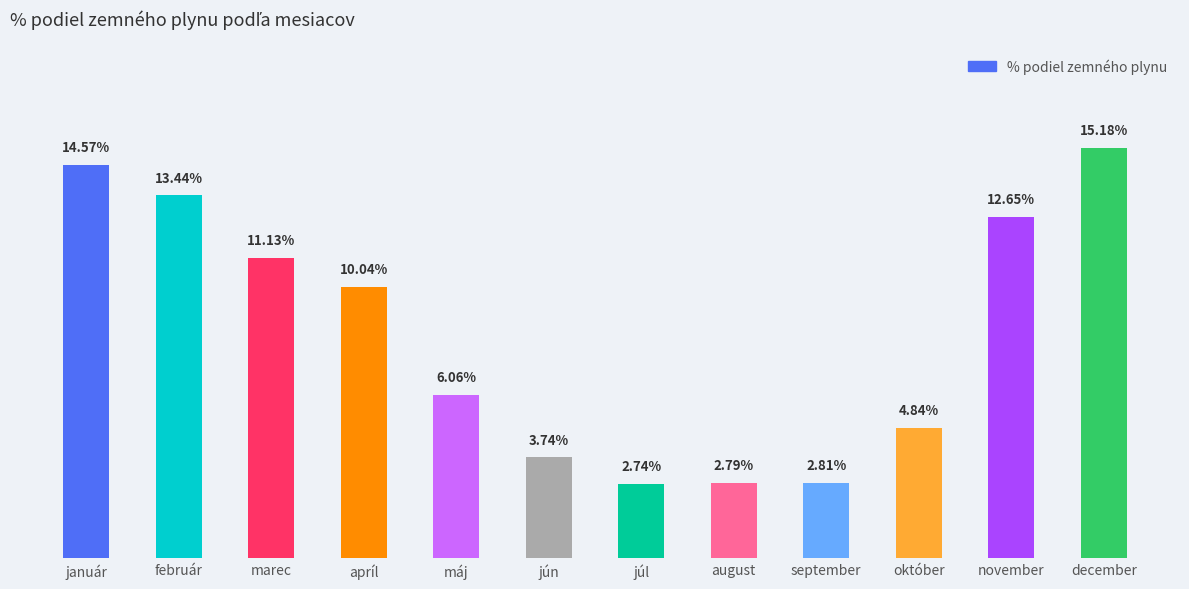

Reading right to left, list all the values displayed in this chart.

december=0.2	november=0.1	október=0.0	september=0.0	august=0.0	júl=0.0	jún=0.0	máj=0.1	apríl=0.1	marec=0.1	február=0.1	január=0.1